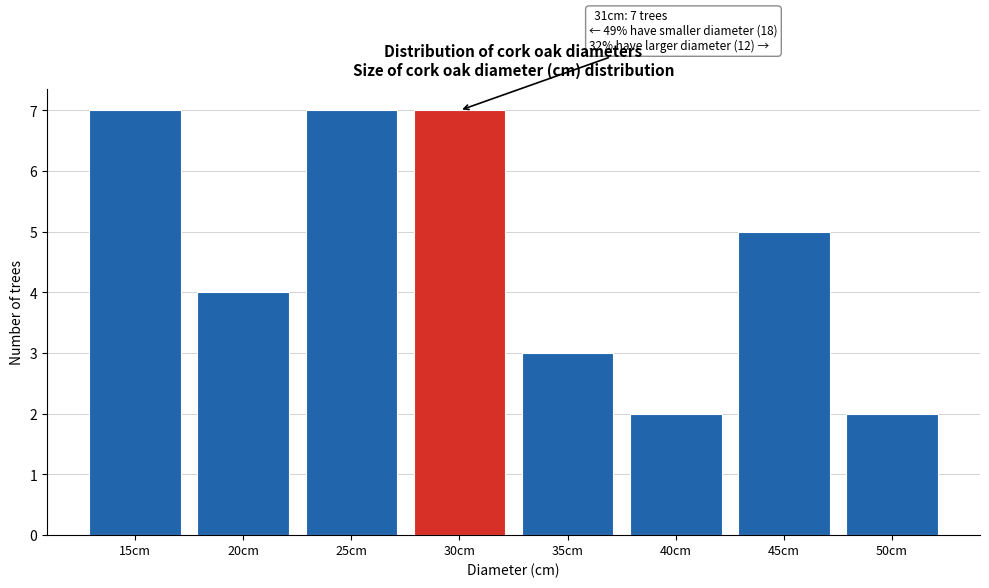

Reading right to left, transcribe all the data shown in this chart.

2	5	2	3	7	7	4	7